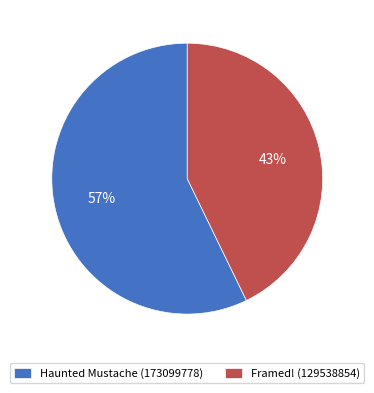

True or false: Framed! (129538854) accounts for 43% of the total.

True